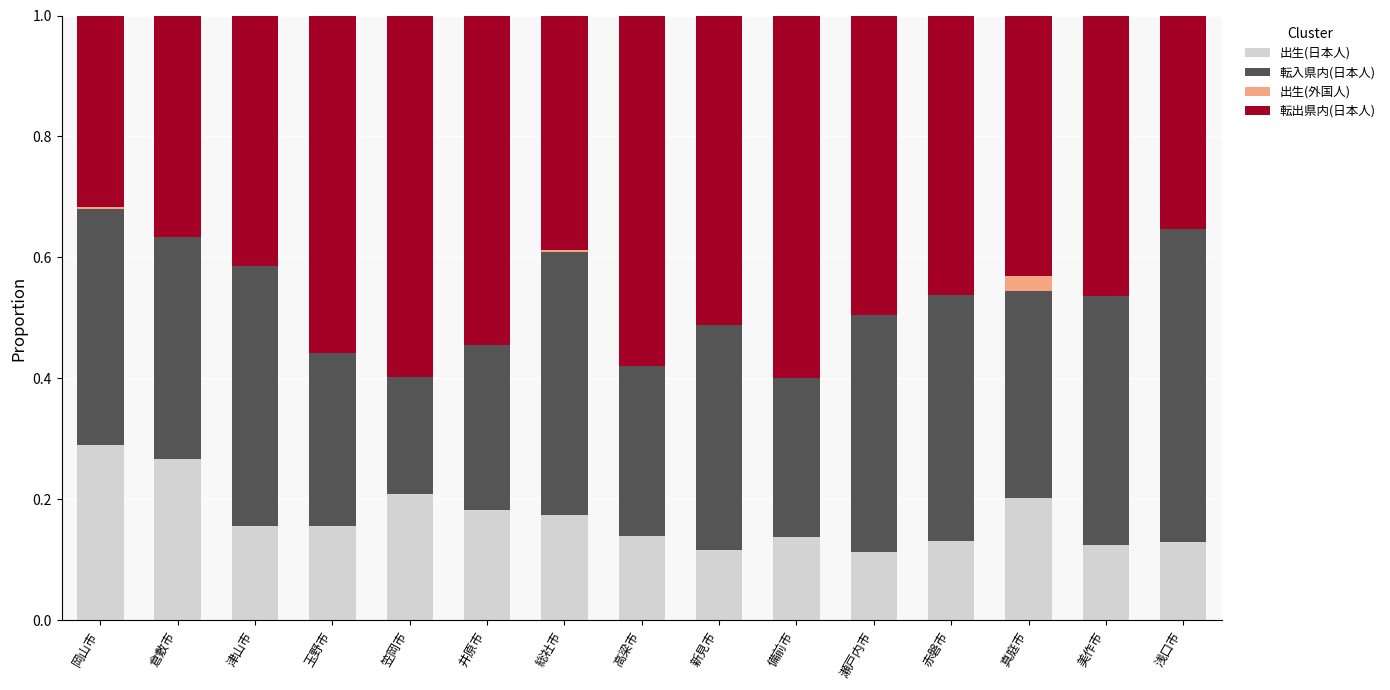

What is the sum of all 出生(日本人) values?

2.5